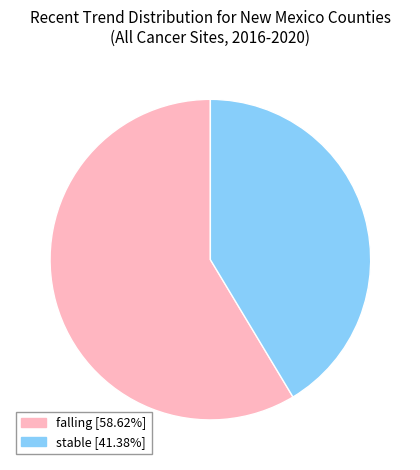

Count the number of slices in the pie.

2